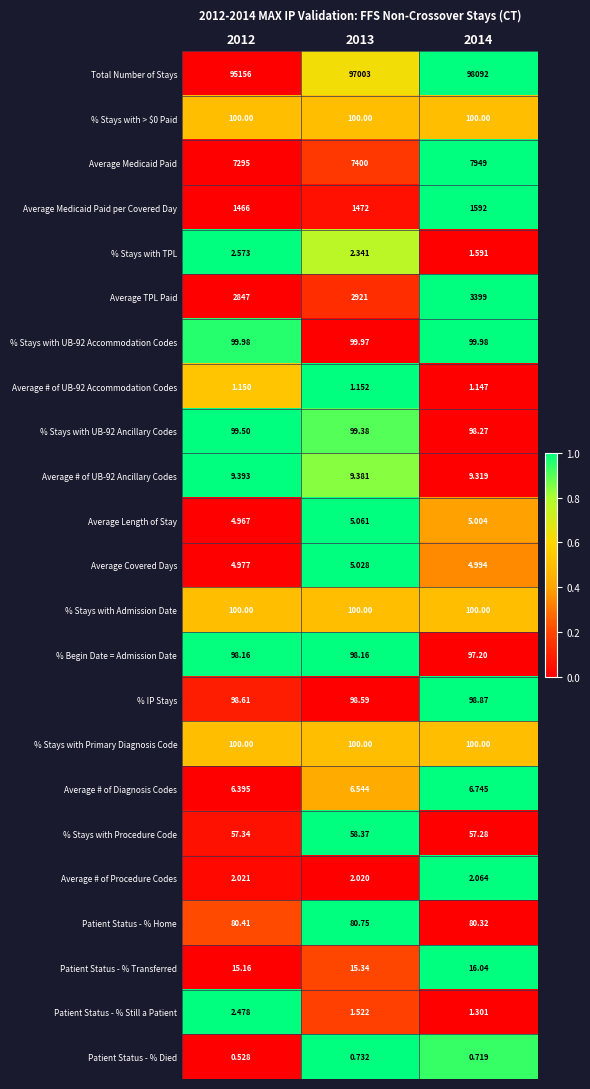

Which series has the largest total across all categories?

Total Number of Stays